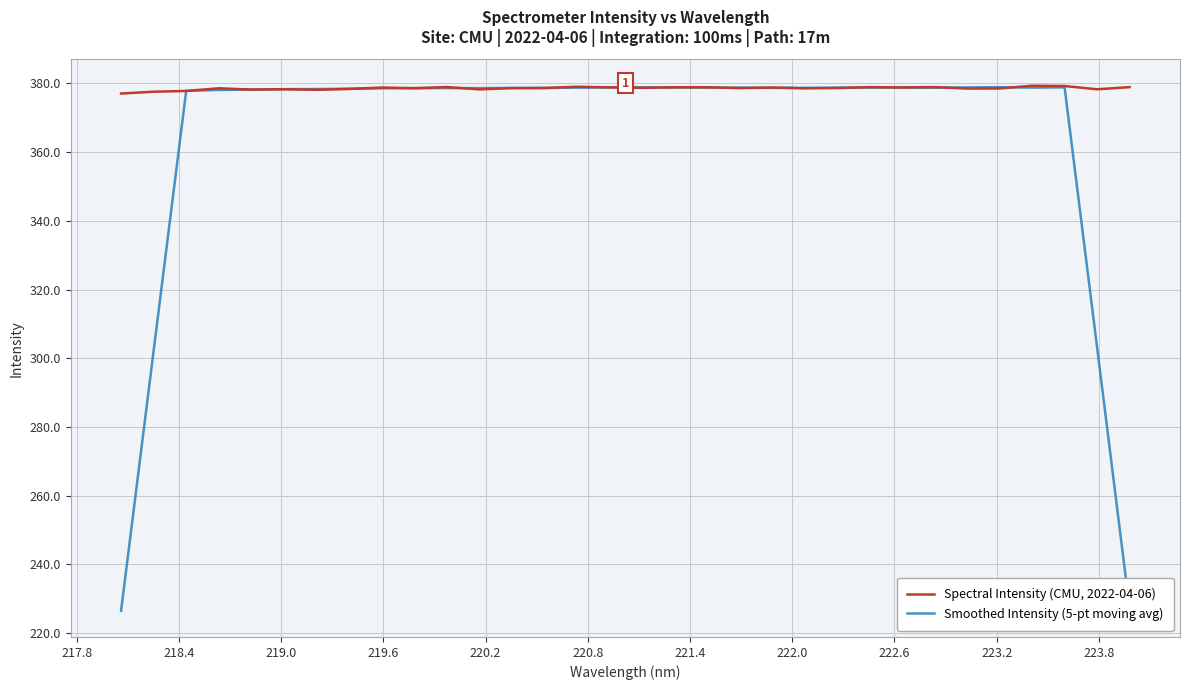

What is the highest value of the Spectral Intensity (CMU, 2022-04-06) series?

379.3